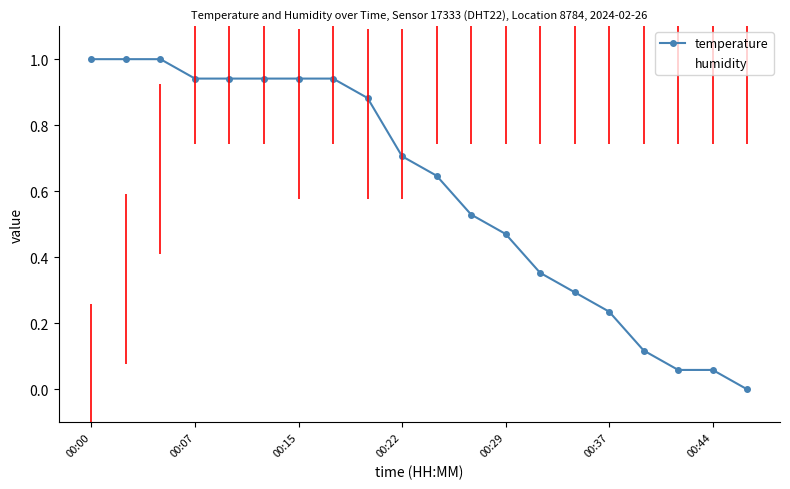

Is the value of humidity at 00:37 greater than the value of temperature at 00:22?

Yes